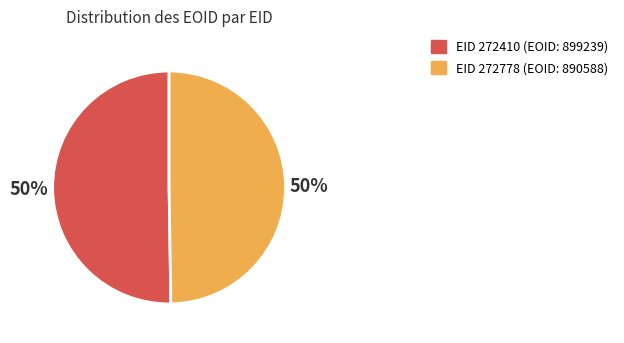

To the nearest percent, what is the average slice percentage?

50%